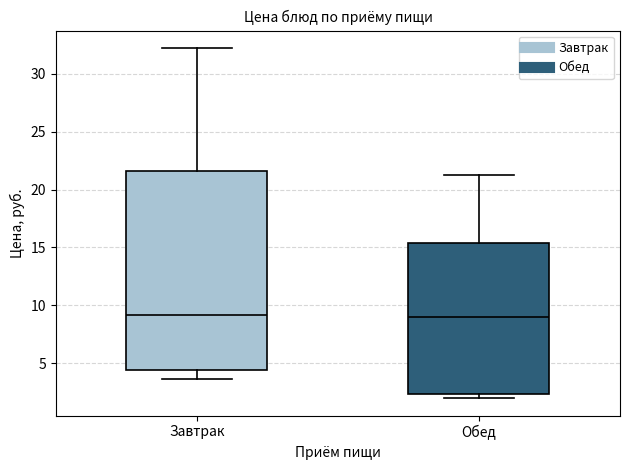

Where is the lower edge of the box for Обед on the y-axis? The values are not printed on the chart, so give them approximately, as read against the axis.

2.5